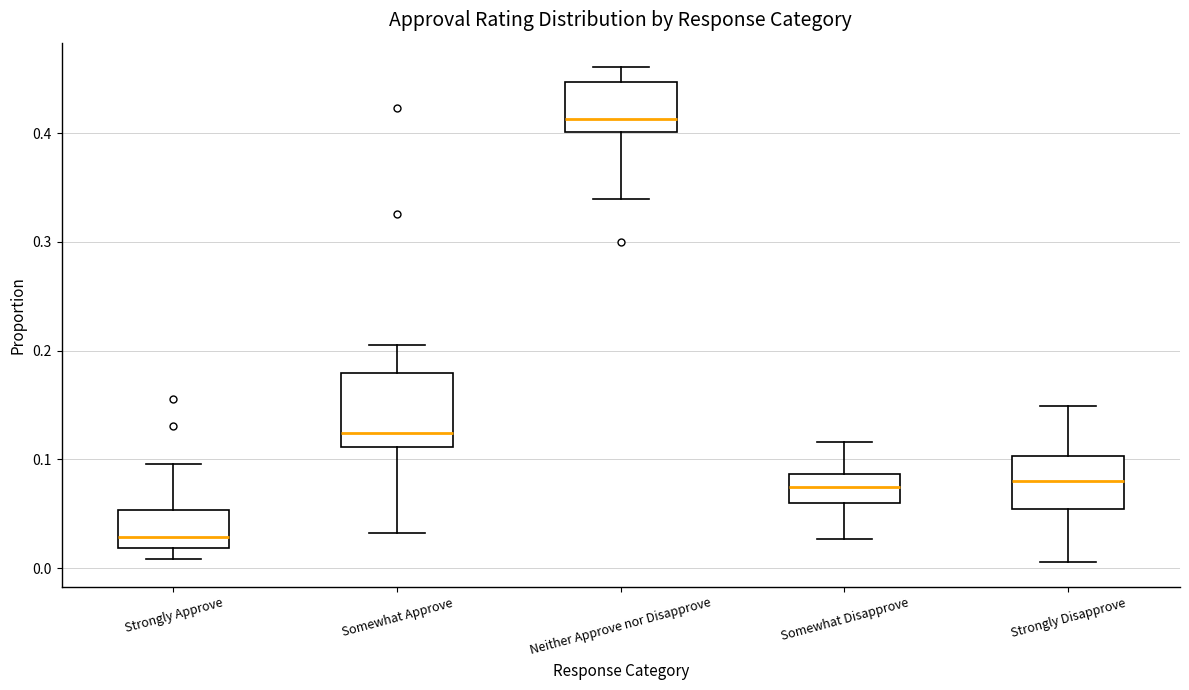

Where does the lower whisker of the box for Strongly Approve end on the y-axis? The values are not printed on the chart, so give them approximately, as read against the axis.

0.01